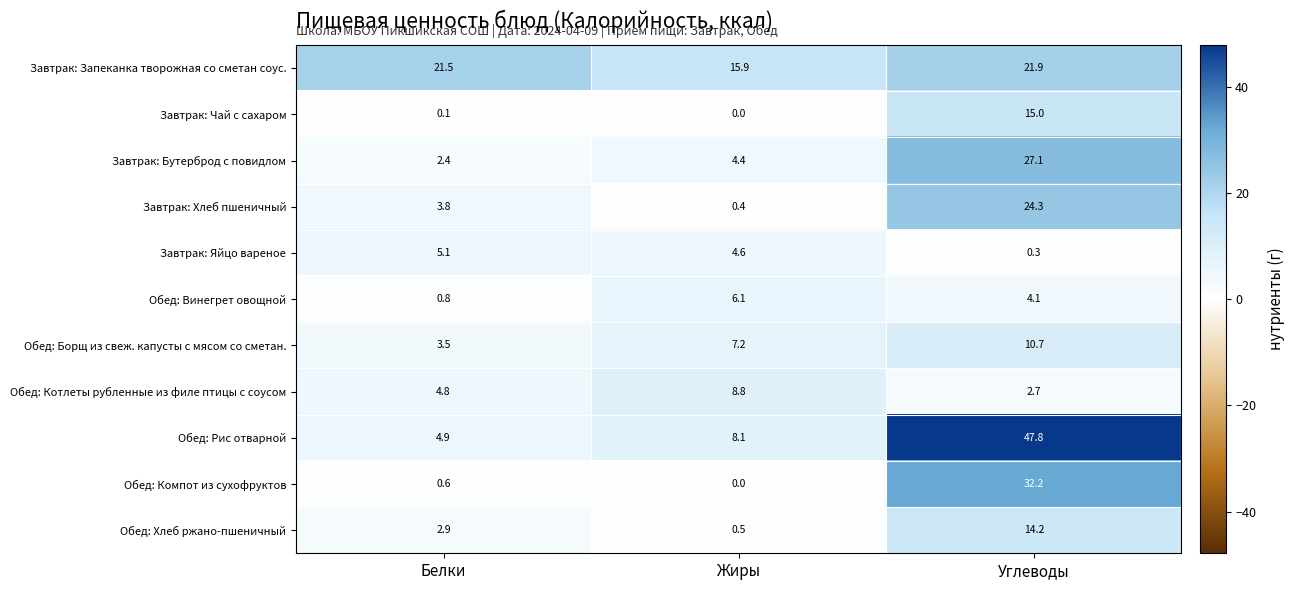

Rank the series at Углеводы from lowest to highest value.

Завтрак: Яйцо вареное, Обед: Котлеты рубленные из филе птицы с соусом, Обед: Винегрет овощной, Обед: Борщ из свеж. капусты с мясом со сметан., Обед: Хлеб ржано-пшеничный, Завтрак: Чай с сахаром, Завтрак: Запеканка творожная со сметан соус., Завтрак: Хлеб пшеничный, Завтрак: Бутерброд с повидлом, Обед: Компот из сухофруктов, Обед: Рис отварной